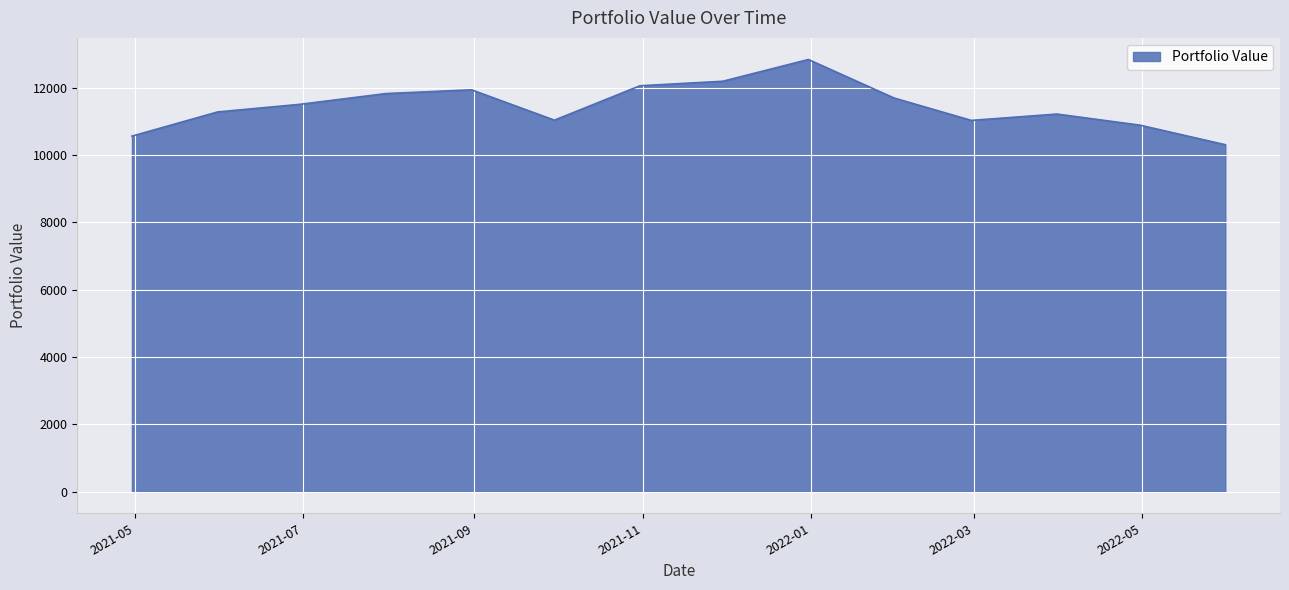

What is the smallest value displayed?

10308.8